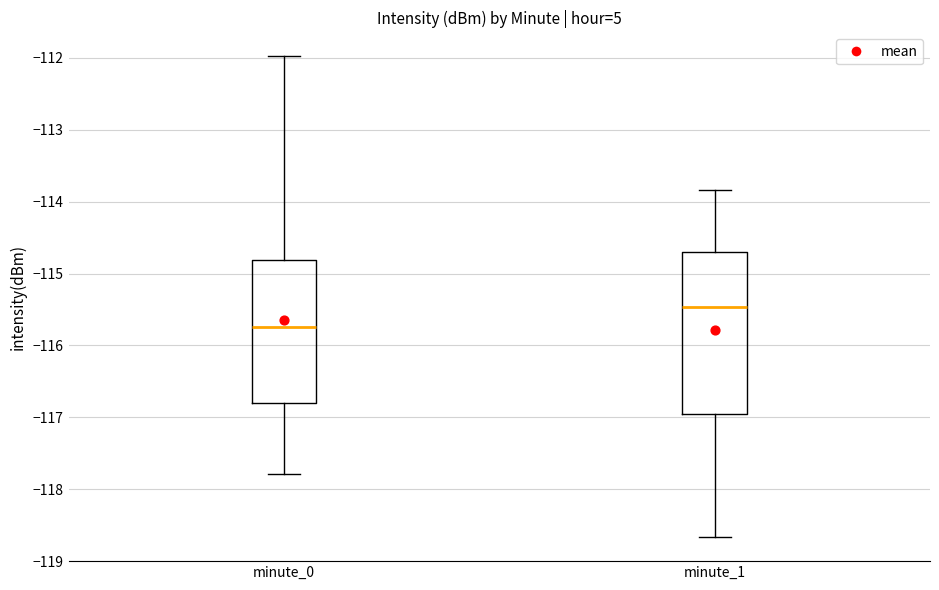

Which box's median line is the highest?

minute_1